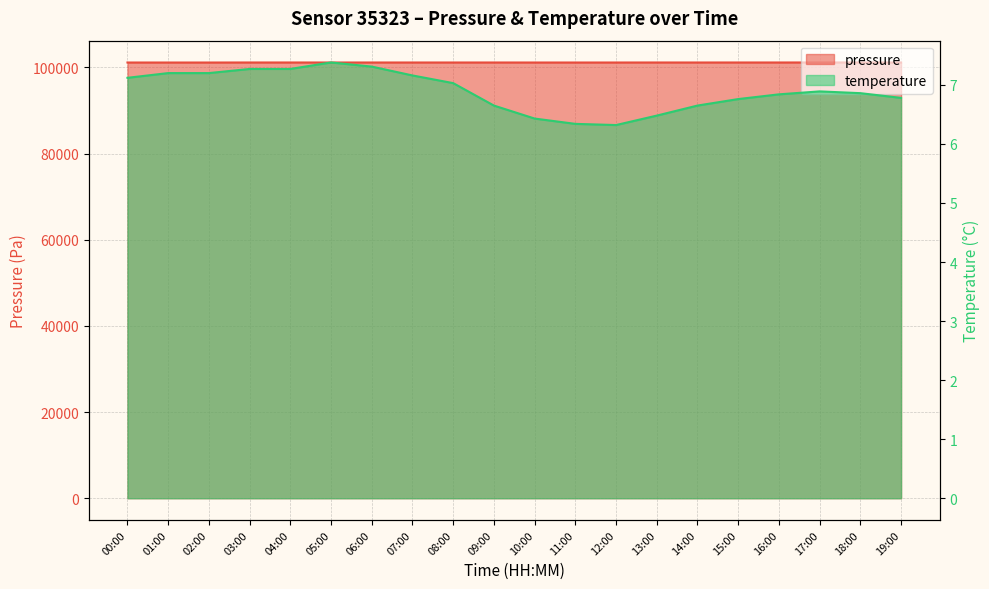

True or false: pressure has a value of 101126.4 at 09:00.

True